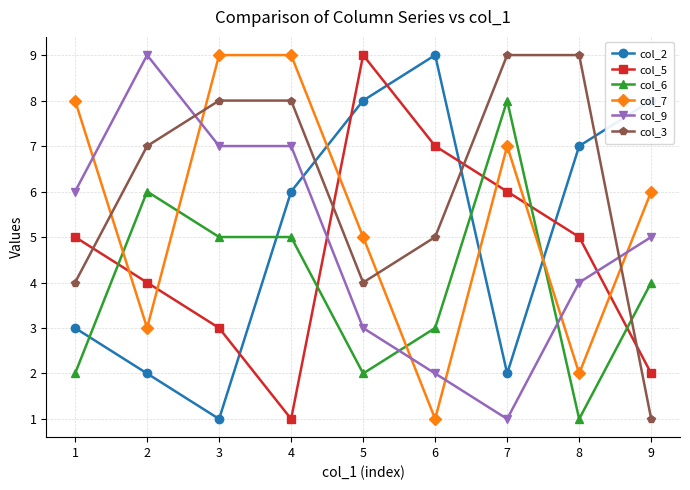

Rank the series at 7 from lowest to highest value.

col_9, col_2, col_5, col_7, col_6, col_3